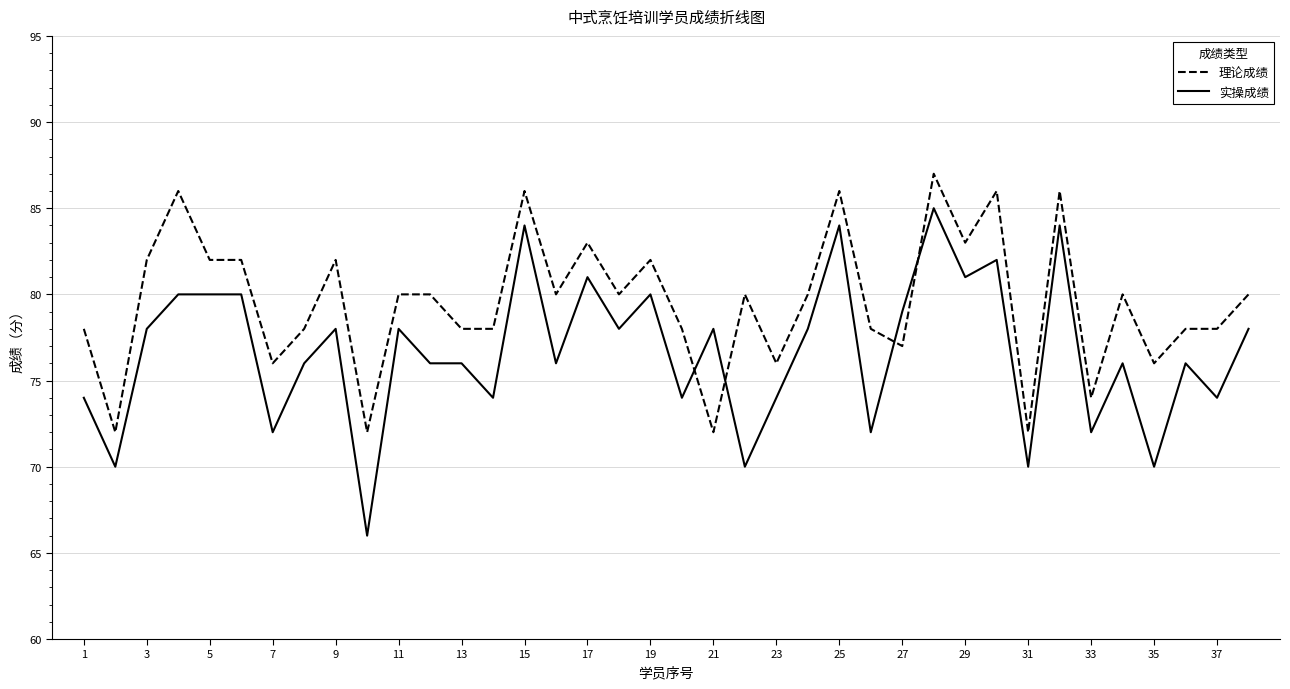

List the series in order of their peak value, lowest first.

实操成绩, 理论成绩